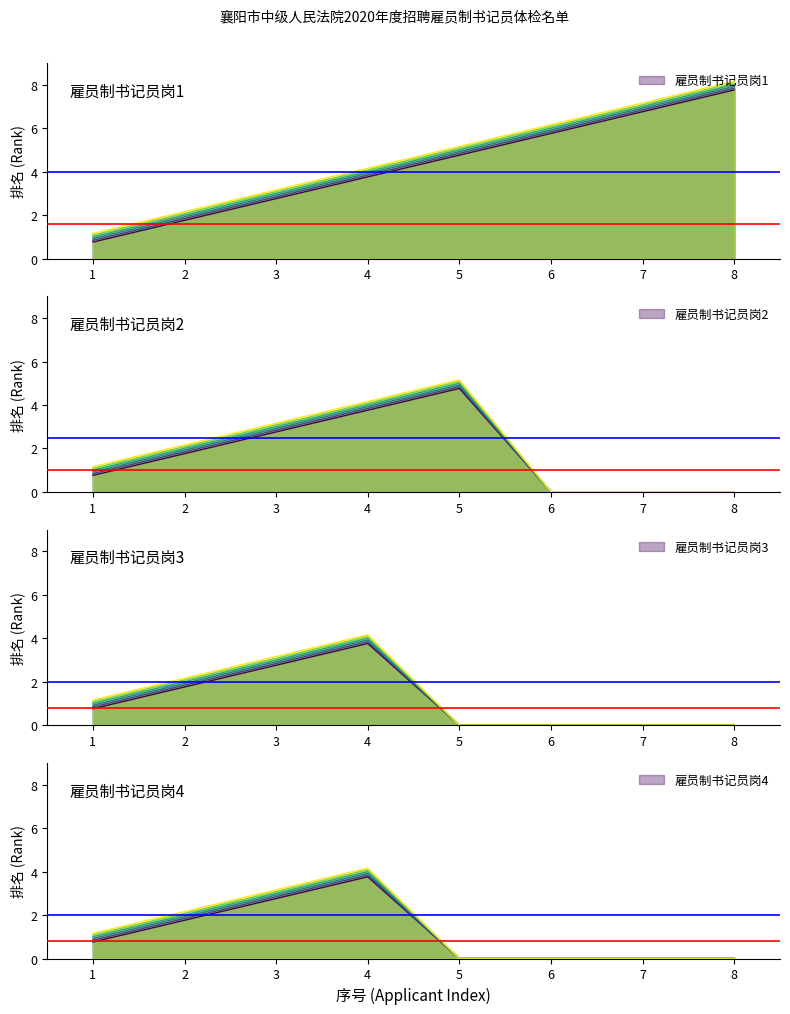

Count the number of categories in the chart.

8